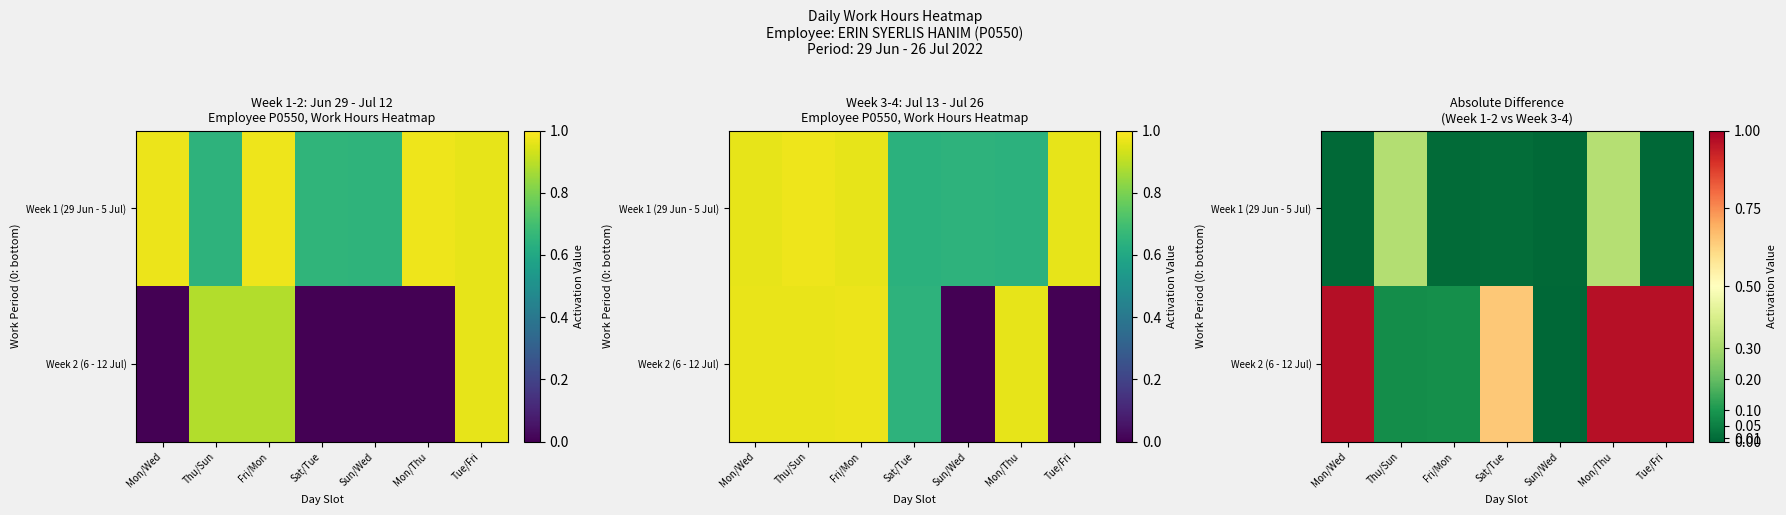

At which category does the chart reach its minimum across all series?

Sun/Wed